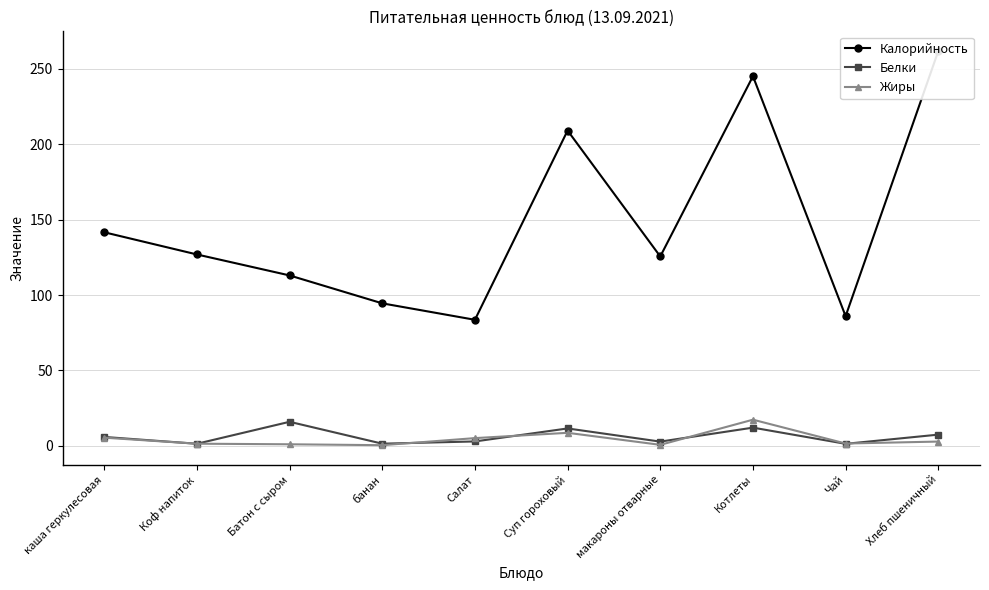

What is the greatest value displayed?

261.7